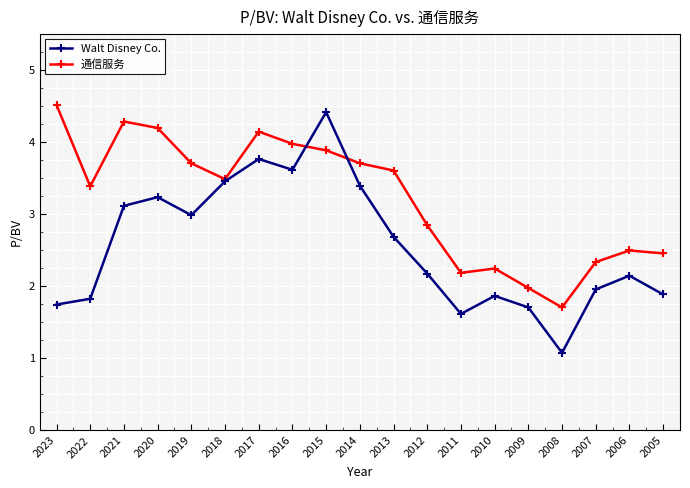

How many lines are shown in the chart?

2